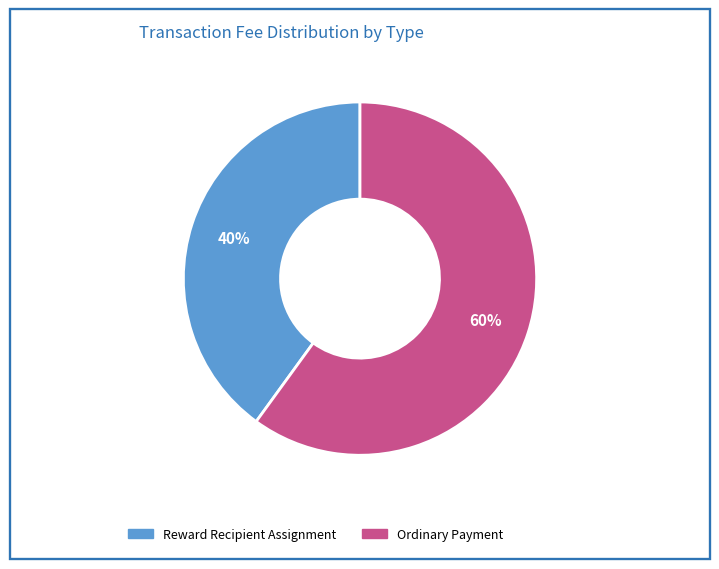

What percentage is the Ordinary Payment slice, to the nearest percent?

60%